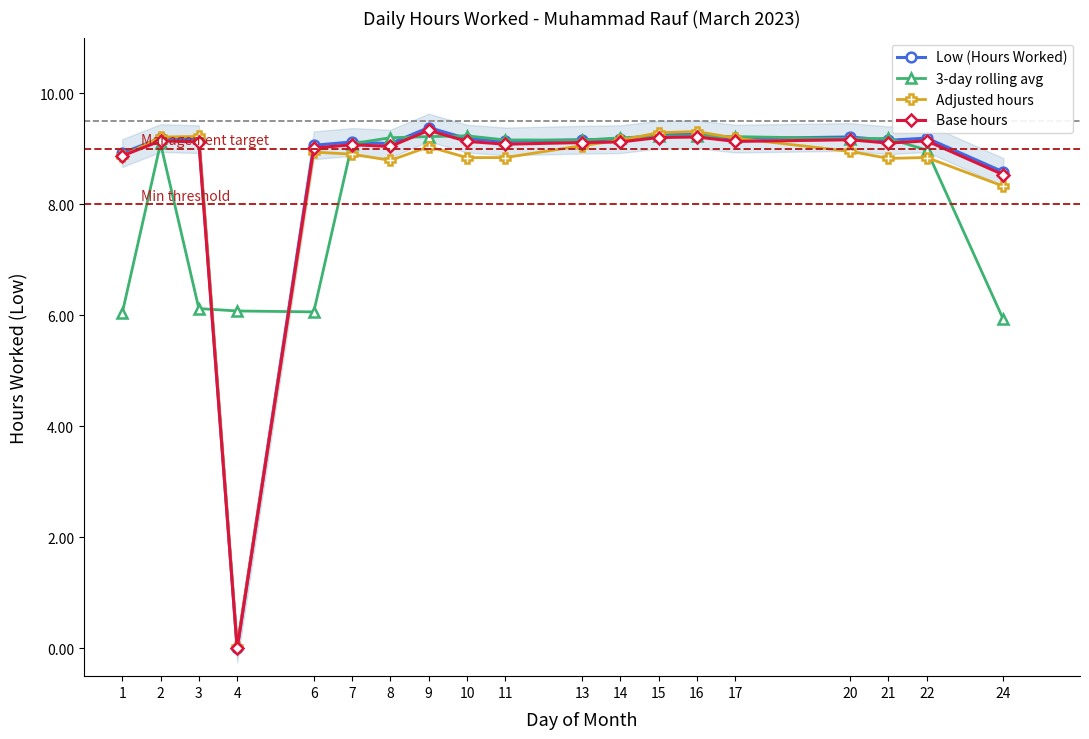

True or false: Low (Hours Worked) and 3-day rolling avg intersect in this chart.

True